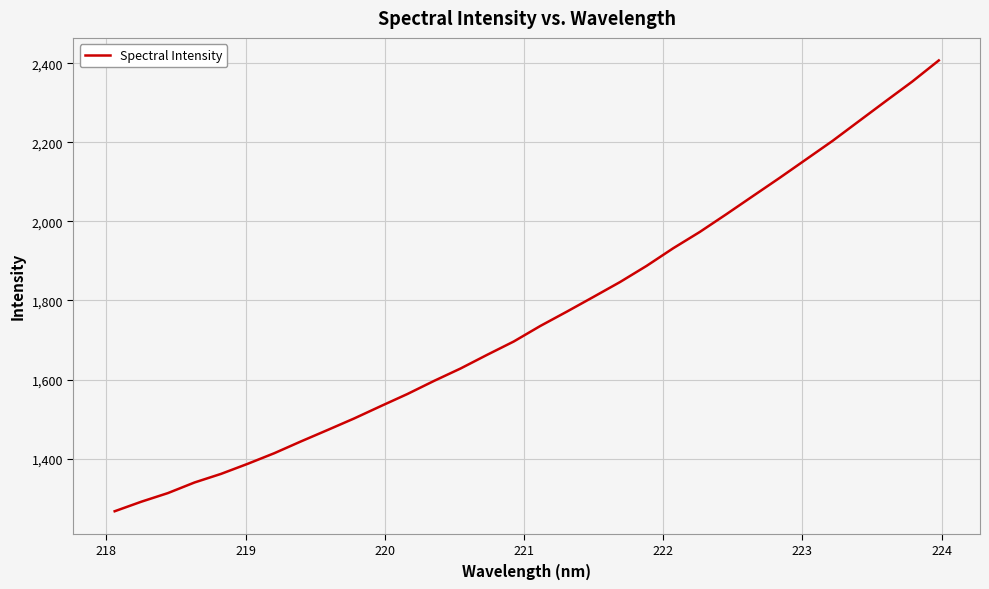

How many values are below 1735?

16